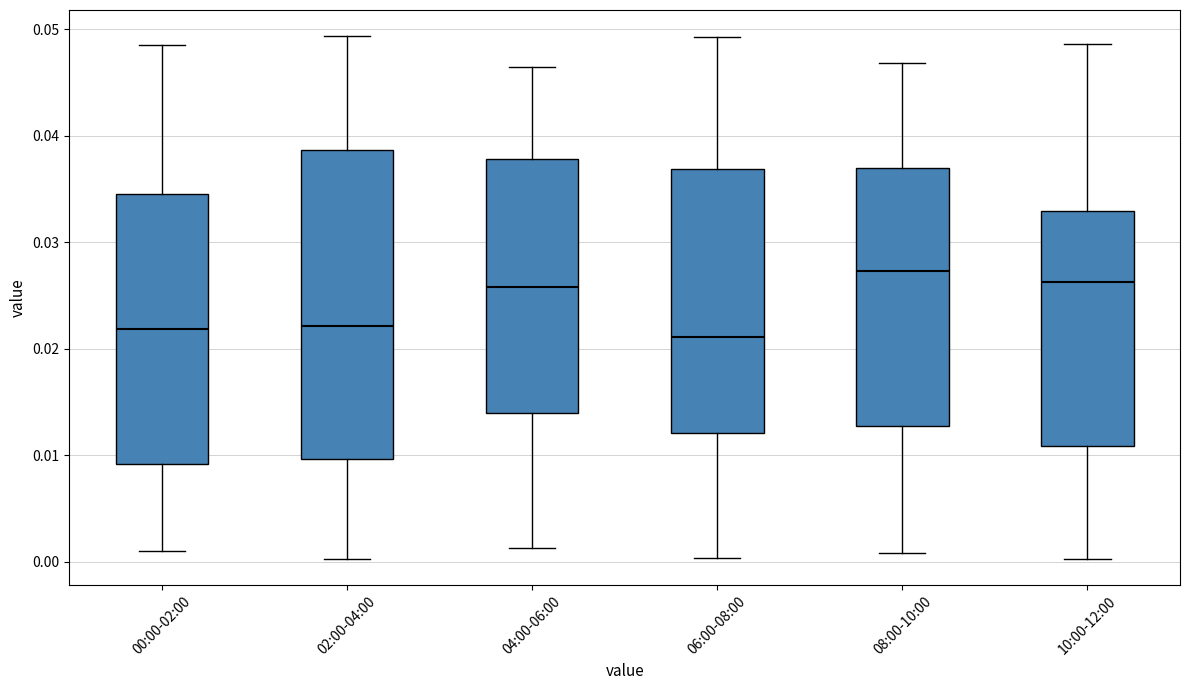

Comparing the boxes themselves (not the whiskers), which one is the tallest?

02:00-04:00